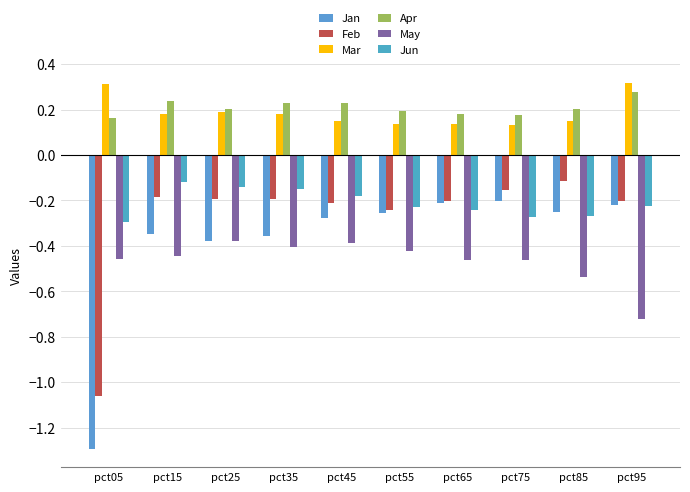

Are the bars grouped side by side (vs. stacked)?

Yes